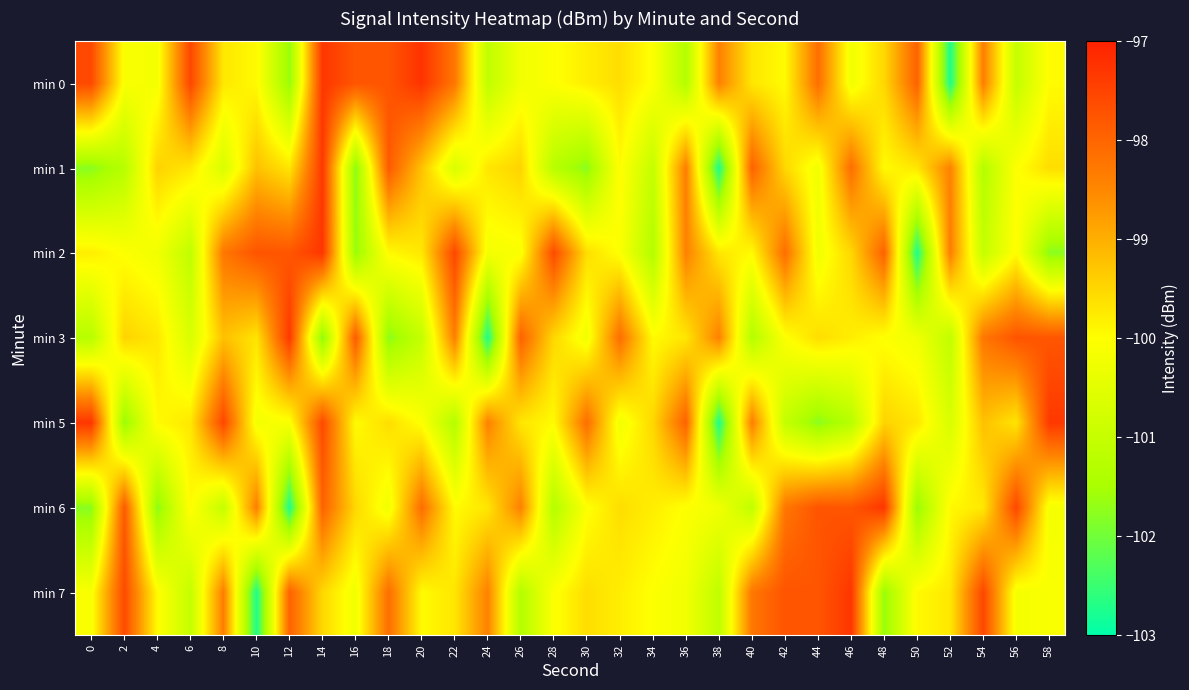

Count the number of categories in the chart.

30